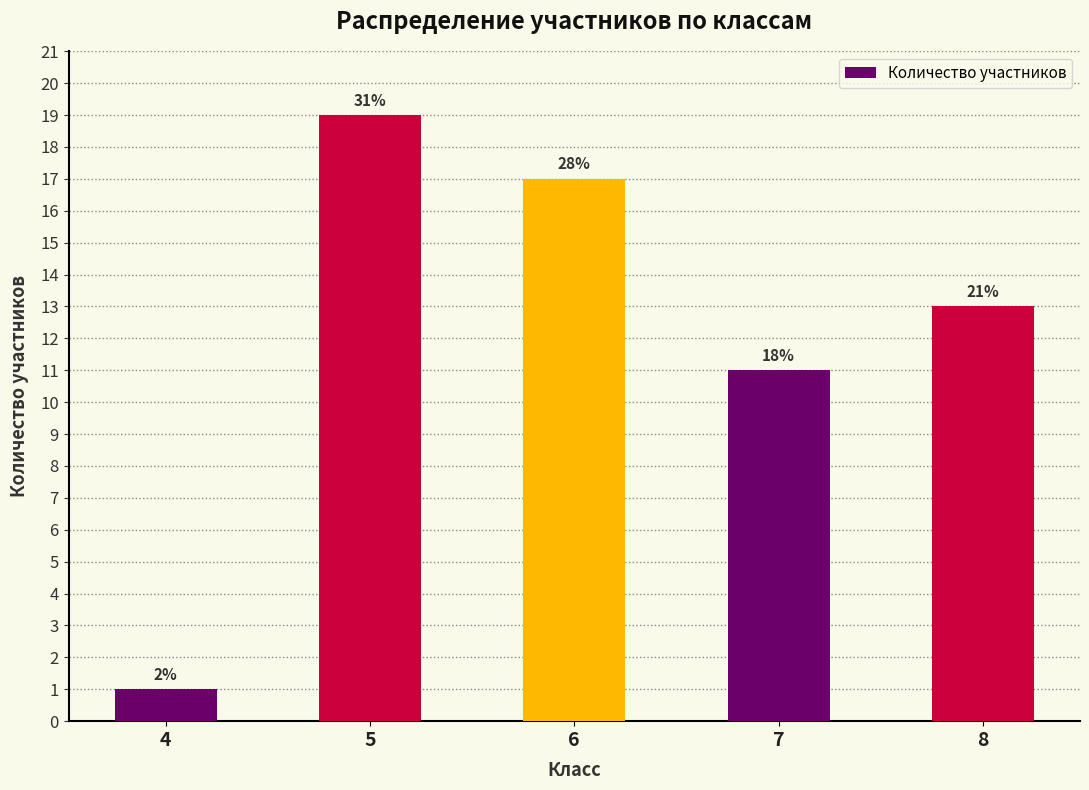

Is it true that the value at 5 is 30?

False